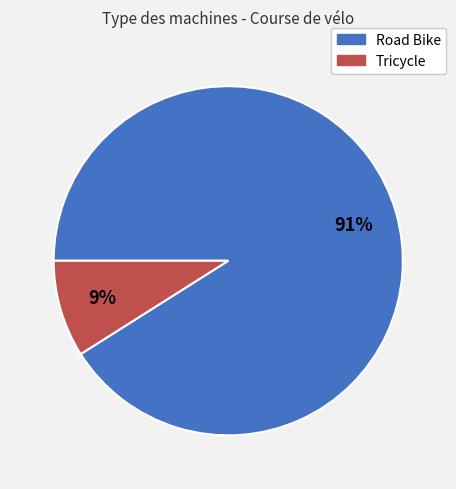

Is it true that Road Bike is 91% of the pie?

True